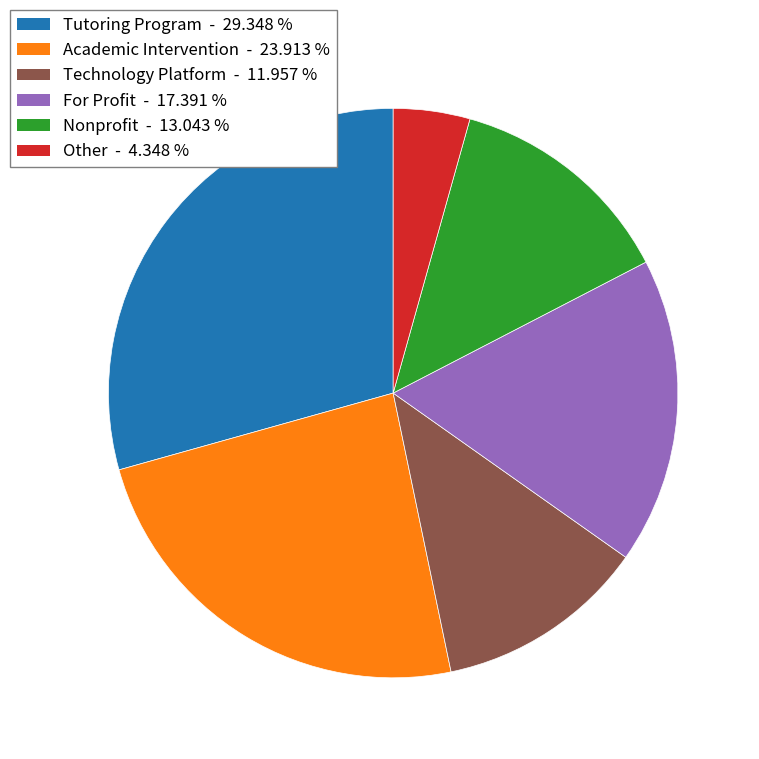

Does any single category account for the majority?

No